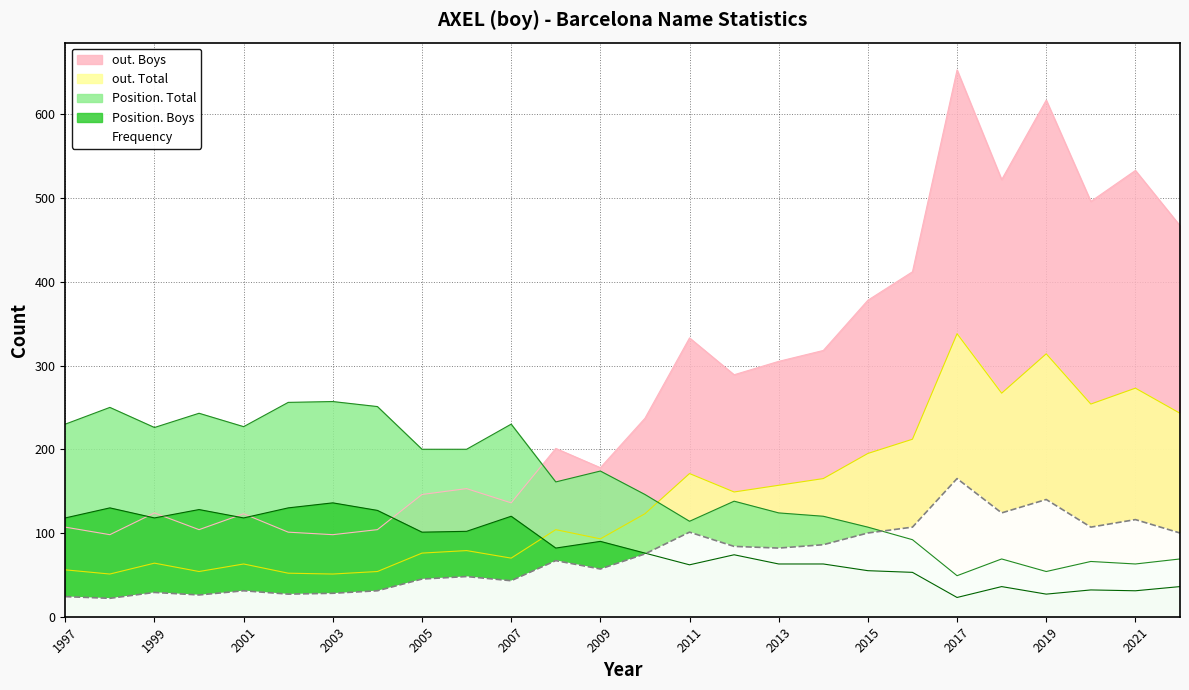

What is the maximum value for out. Total?

338